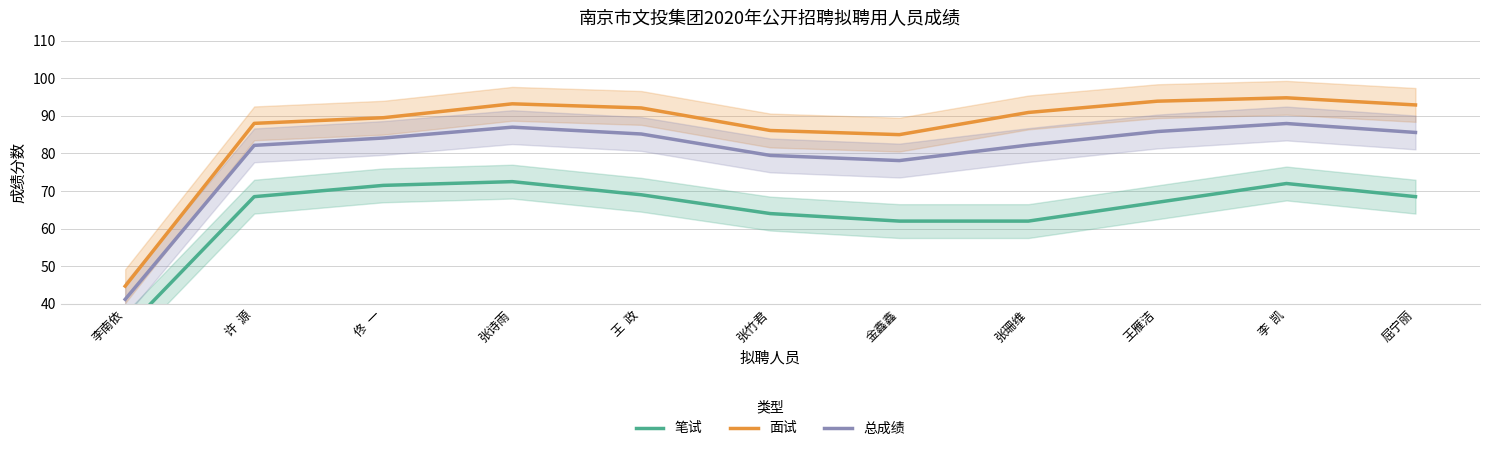

True or false: 总成绩 and 面试 intersect in this chart.

False